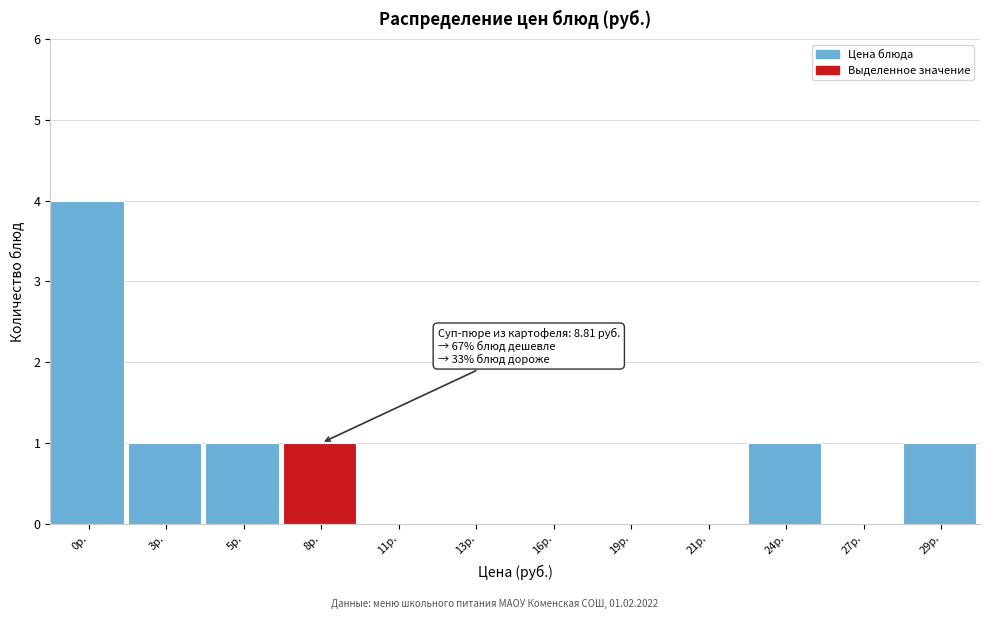

Reading left to right, transcribe all the data shown in this chart.

0р.=4	3р.=1	5р.=1	8р.=1	11р.=0	13р.=0	16р.=0	19р.=0	21р.=0	24р.=1	27р.=0	29р.=1